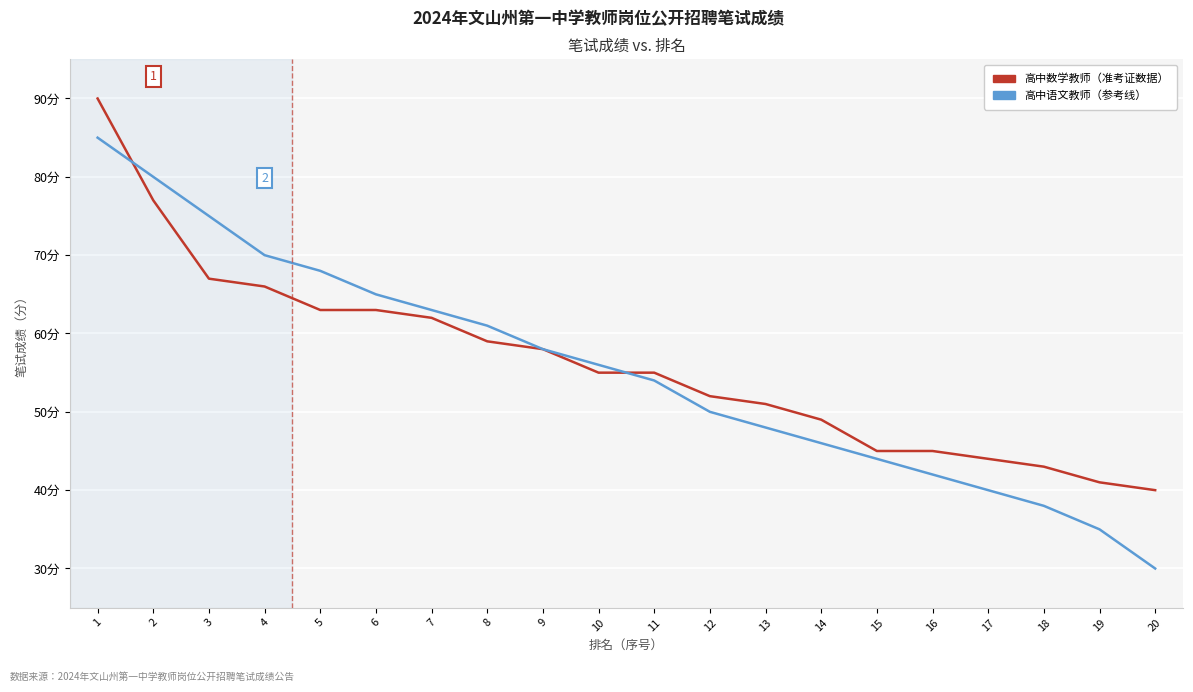

Is this an area chart (filled region under the line)?

No